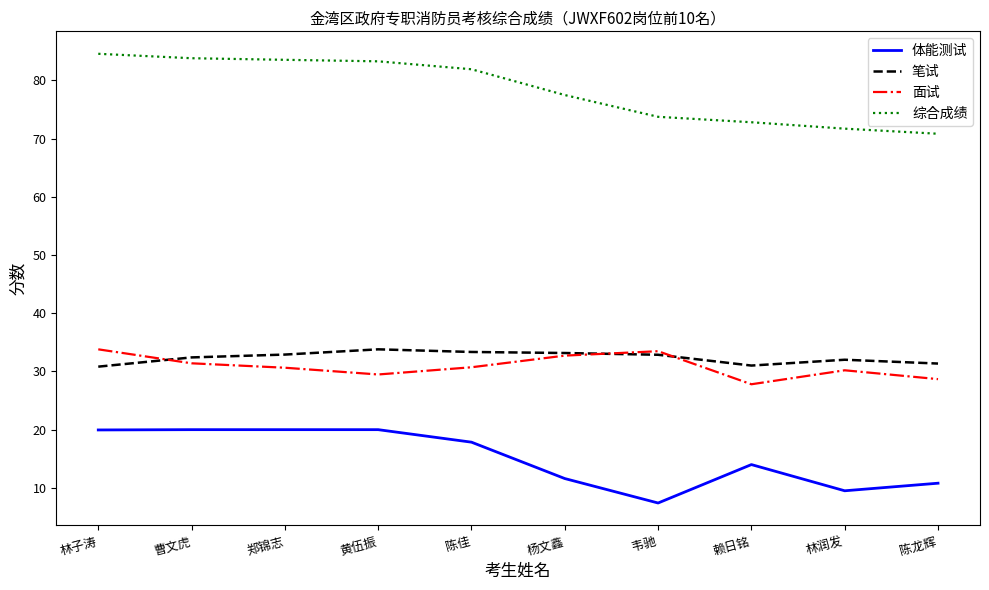

The 笔试 series shows 7.0 at 陈佳. True or false?

False